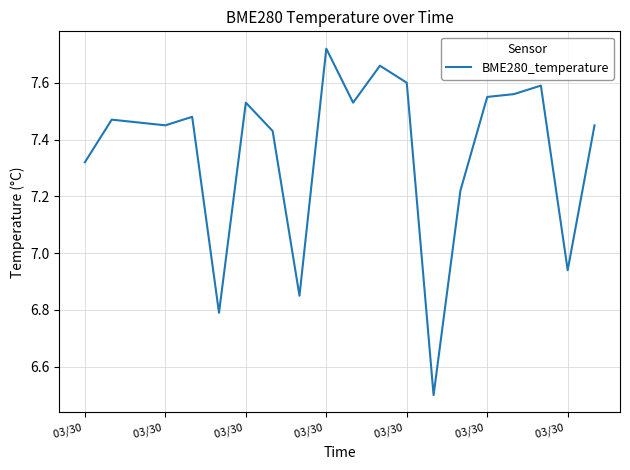

What is the difference between the maximum and minimum values?

1.2